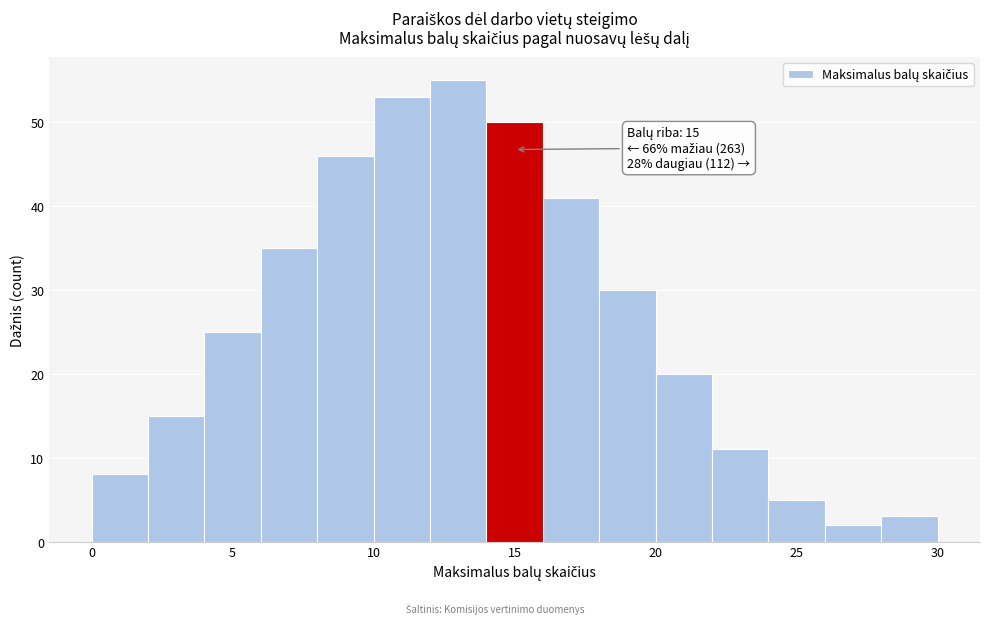

Which range on the x-axis has the tallest bar?

12 to 14